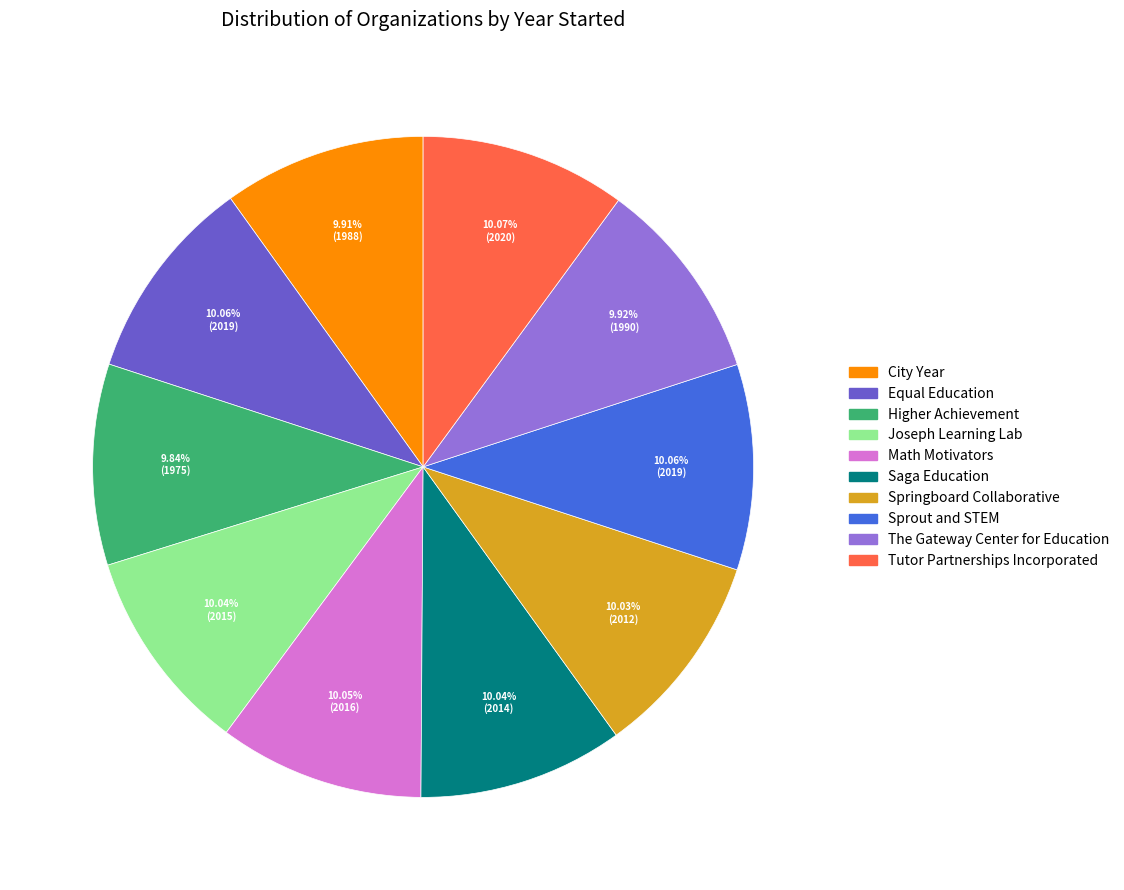

Approximately how many times larger is the value at The Gateway Center for Education compared to Tutor Partnerships Incorporated?

1.0